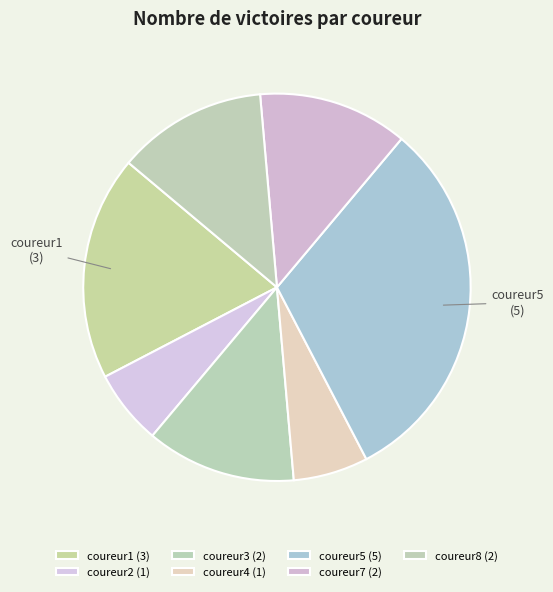

Count the number of slices in the pie.

7